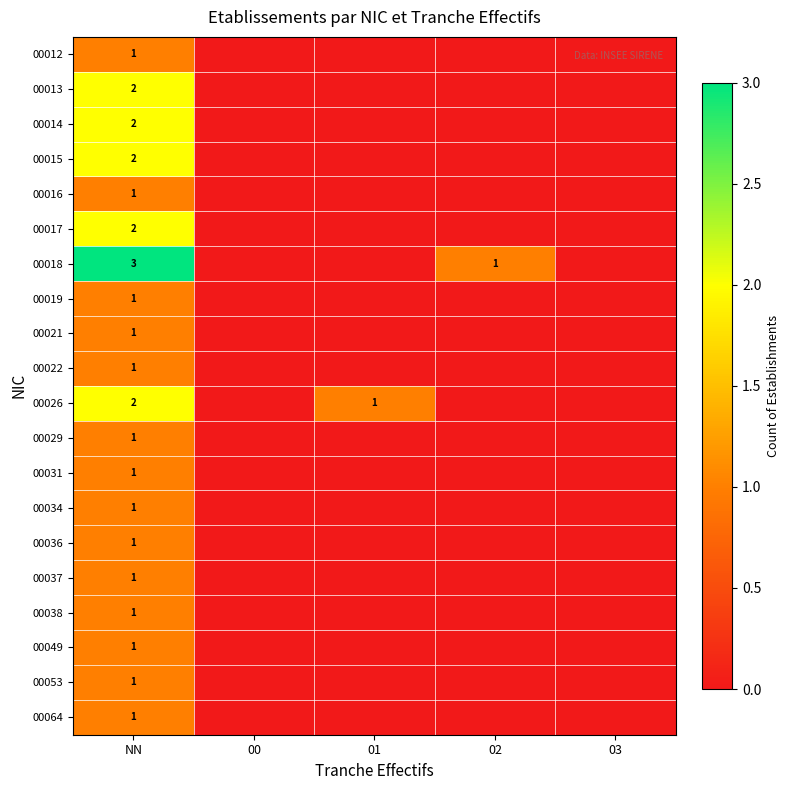

The value of 00015 at NN is 3. True or false?

False